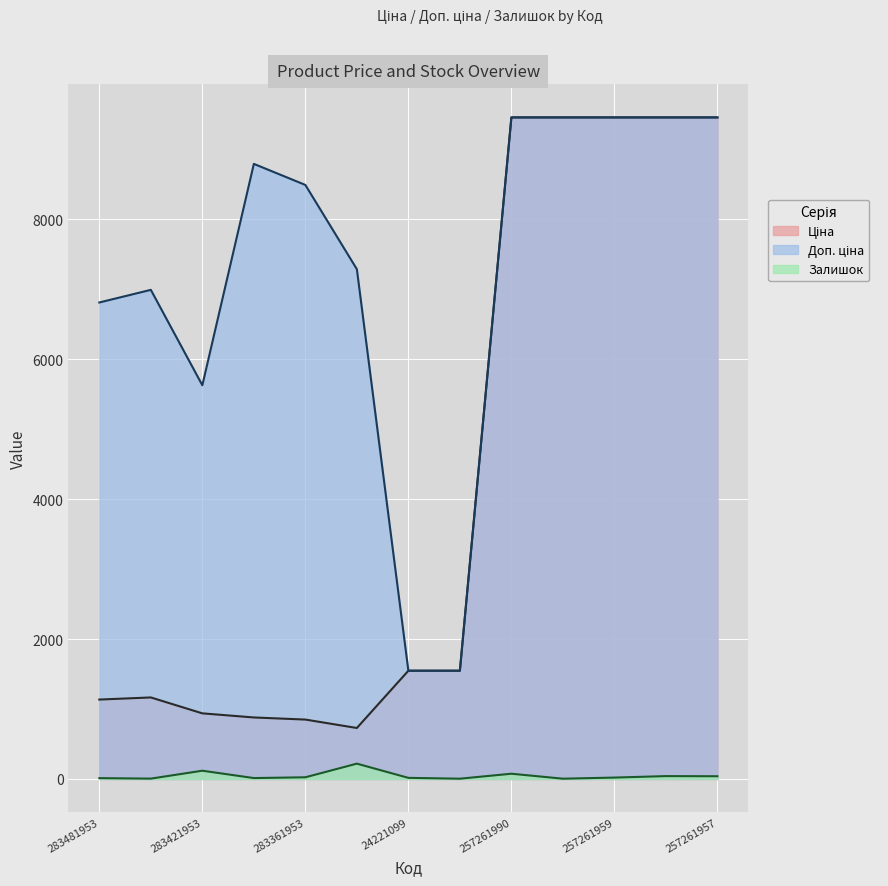

Count the number of data series in this chart.

3